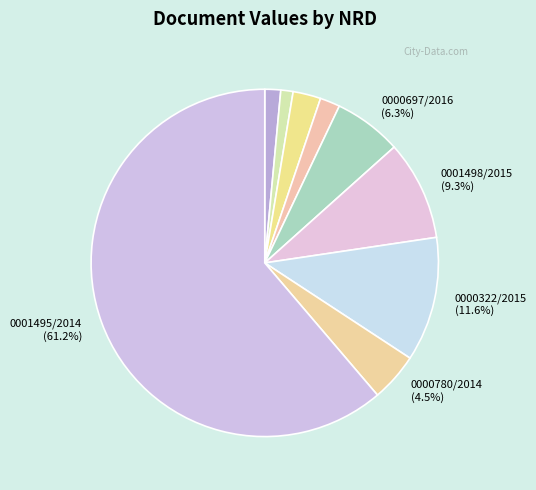

How many slices are in this pie chart?

9